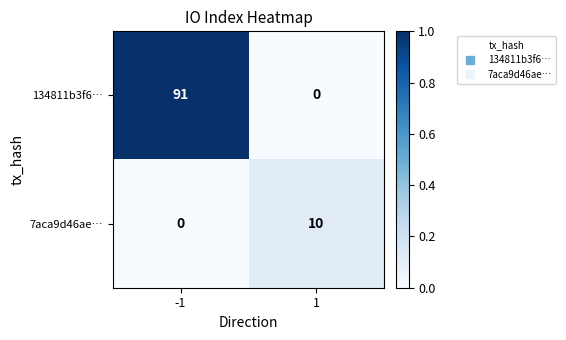

At which category is the sum across all series the highest?

-1